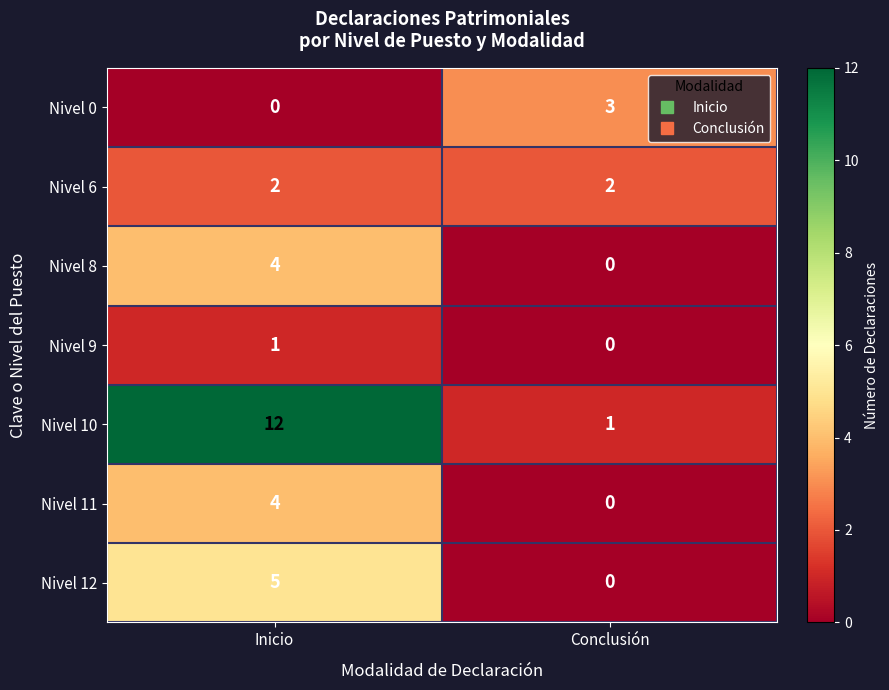

Between Inicio and Conclusión, which series saw the biggest shift?

Nivel 10